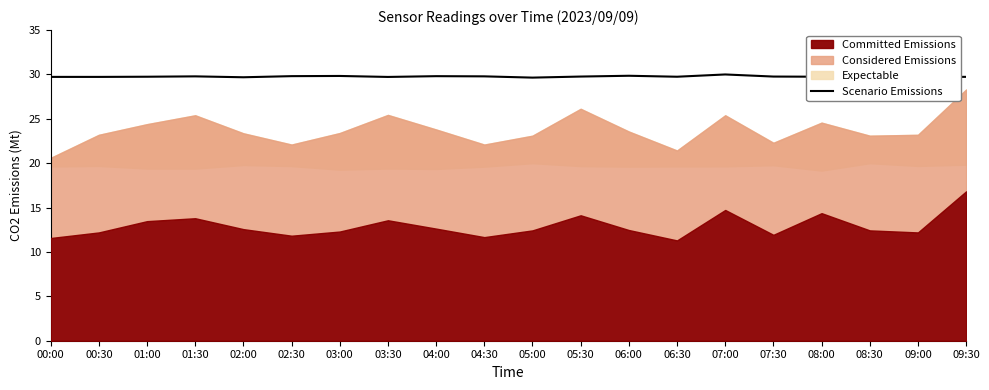

Count the values in the range 29 to 30.

20